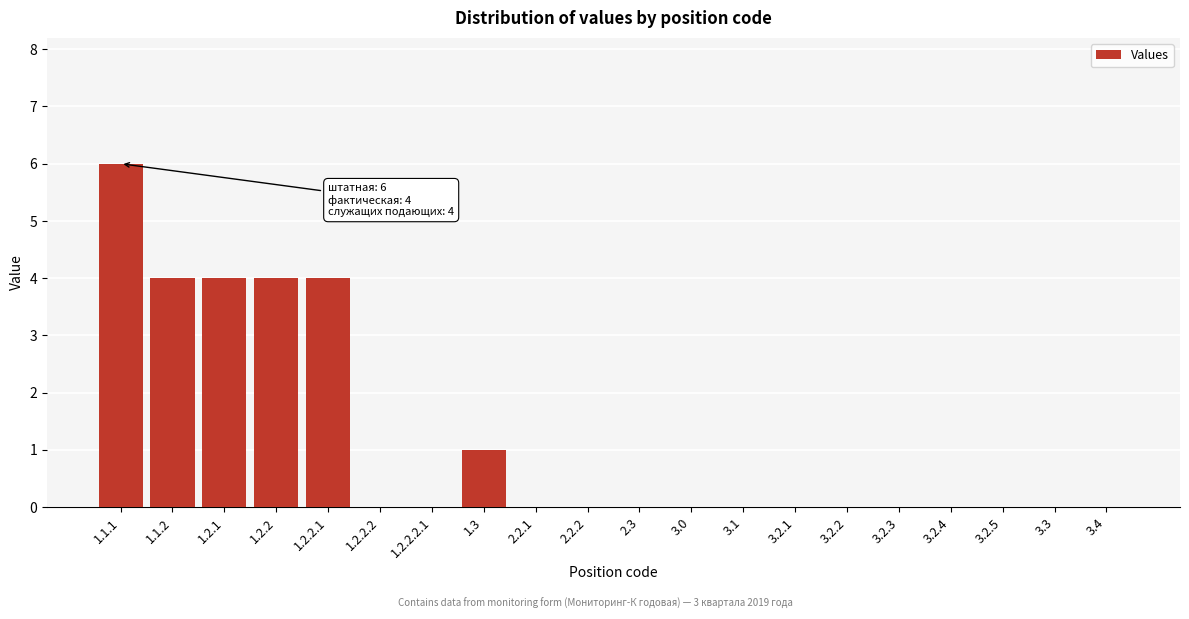

Reading left to right, list all the values displayed in this chart.

1.1.1=6	1.1.2=4	1.2.1=4	1.2.2=4	1.2.2.1=4	1.2.2.2=0	1.2.2.2.1=0	1.3=1	2.2.1=0	2.2.2=0	2.3=0	3.0=0	3.1=0	3.2.1=0	3.2.2=0	3.2.3=0	3.2.4=0	3.2.5=0	3.3=0	3.4=0